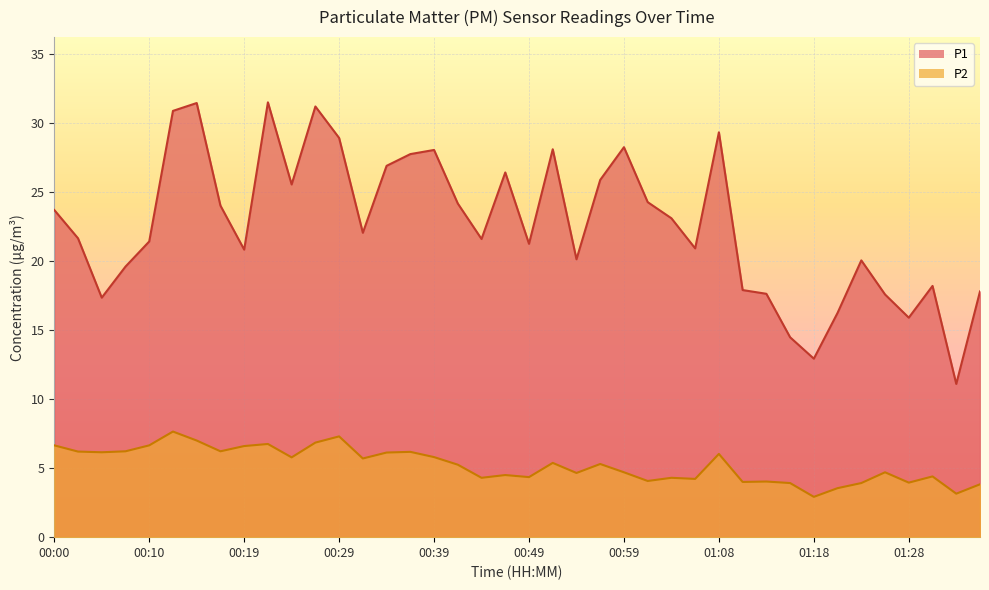

At which label does P1 first exceed 22?

00:00